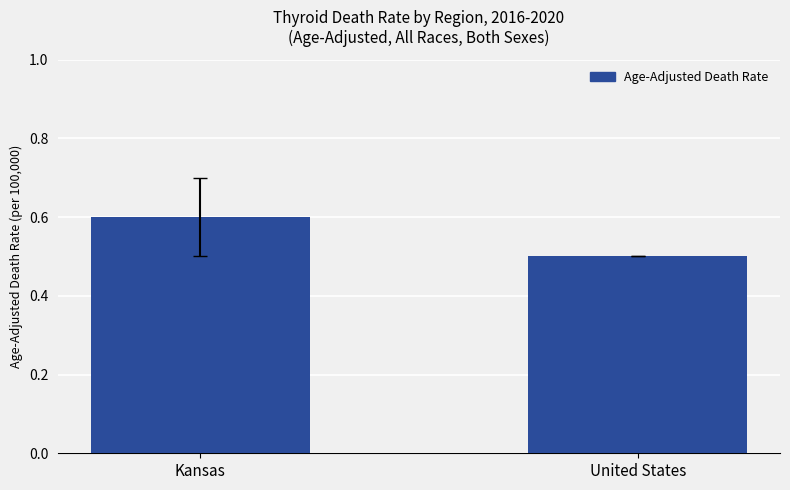

Does the chart contain stacked bars?

No